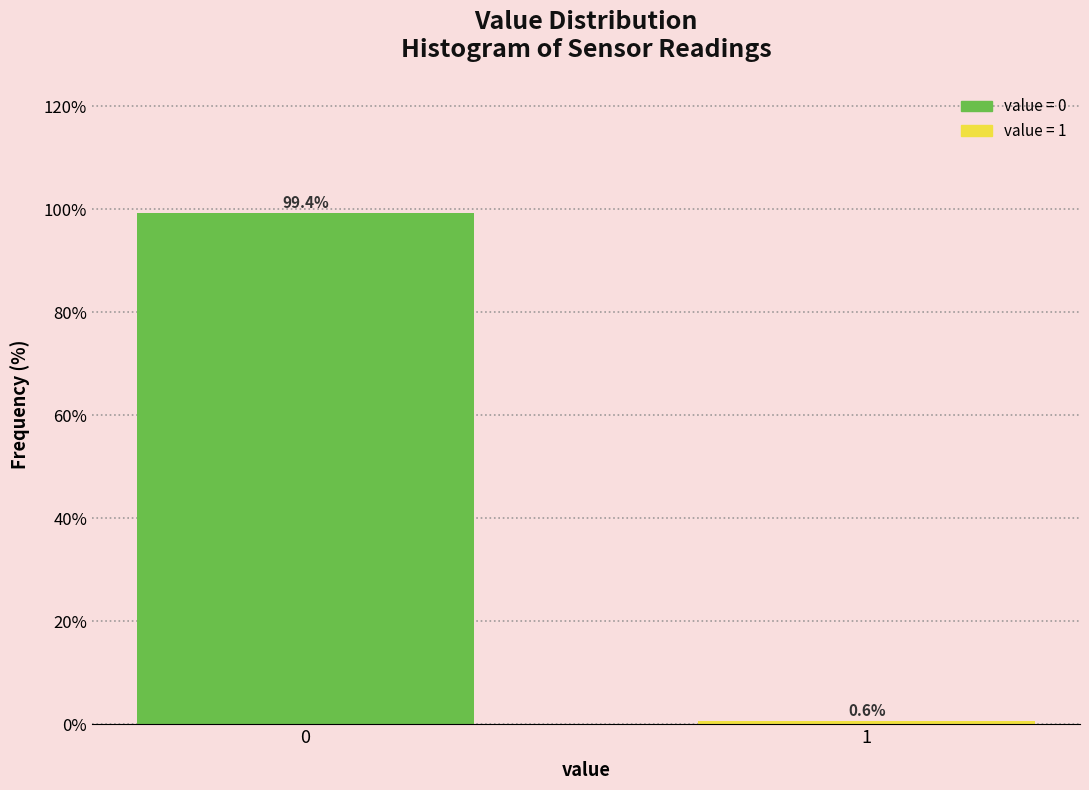

Reading left to right, list all the values displayed in this chart.

0=99.4	1=0.6